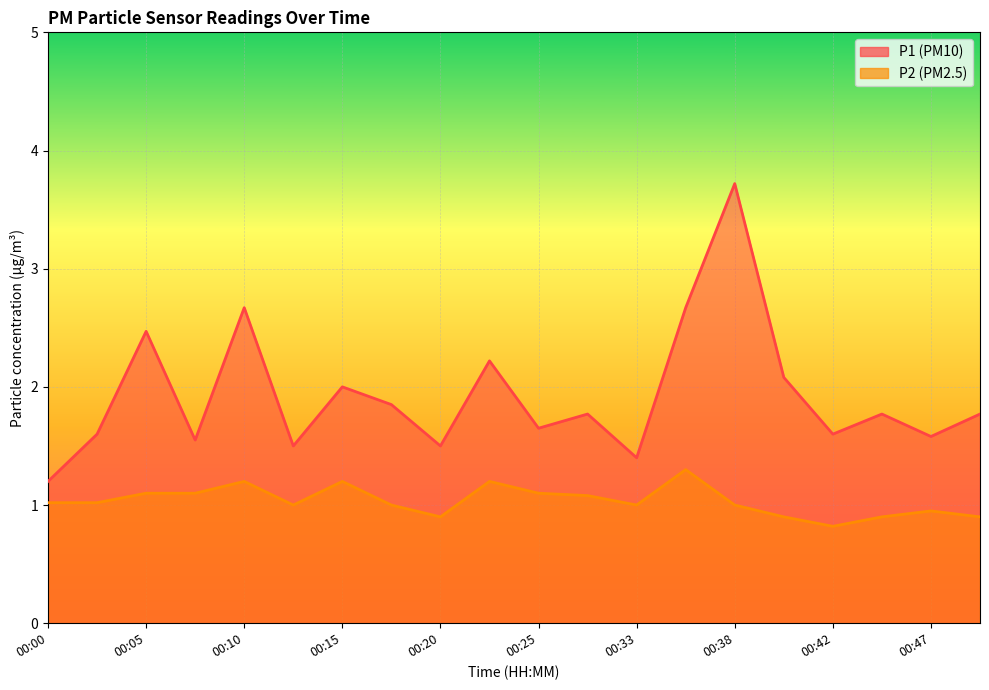

How many data points in P2 are above 1?

10